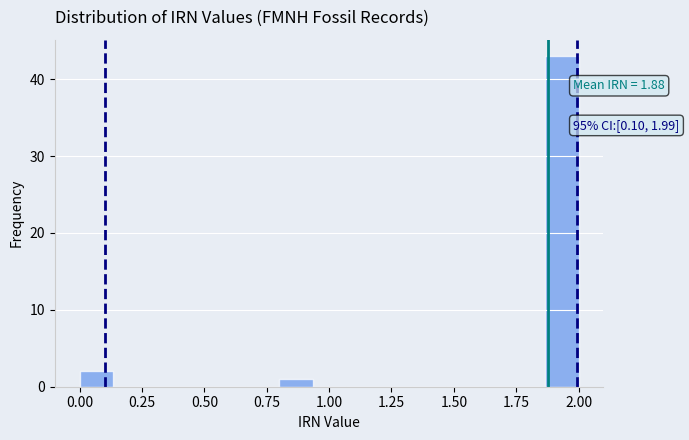

Read against the x-axis, roughly where is the centre of the tallest bar?

1.95